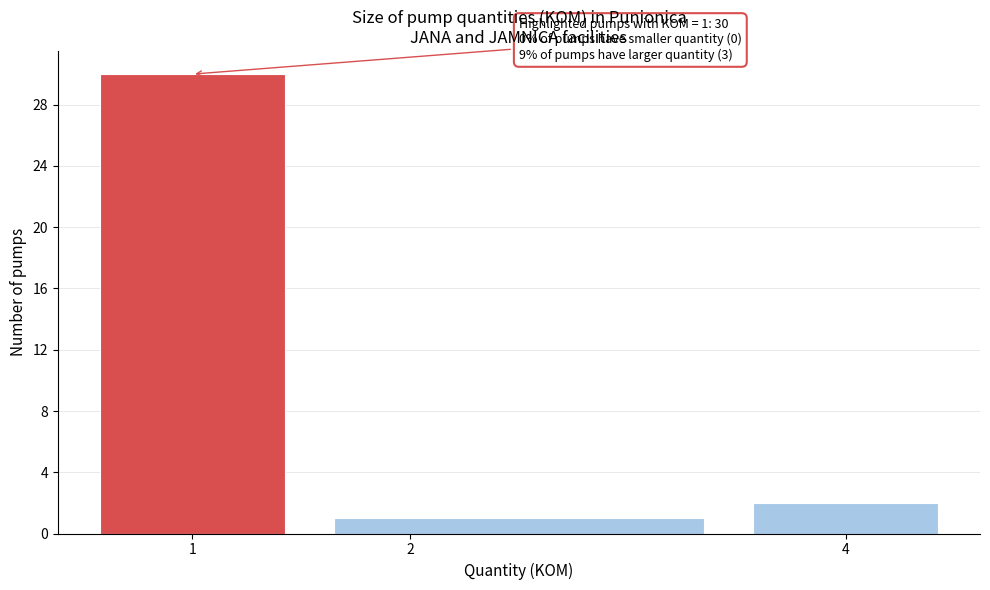

Over which range of the x-axis is the bar tallest?

0.5 to 1.5